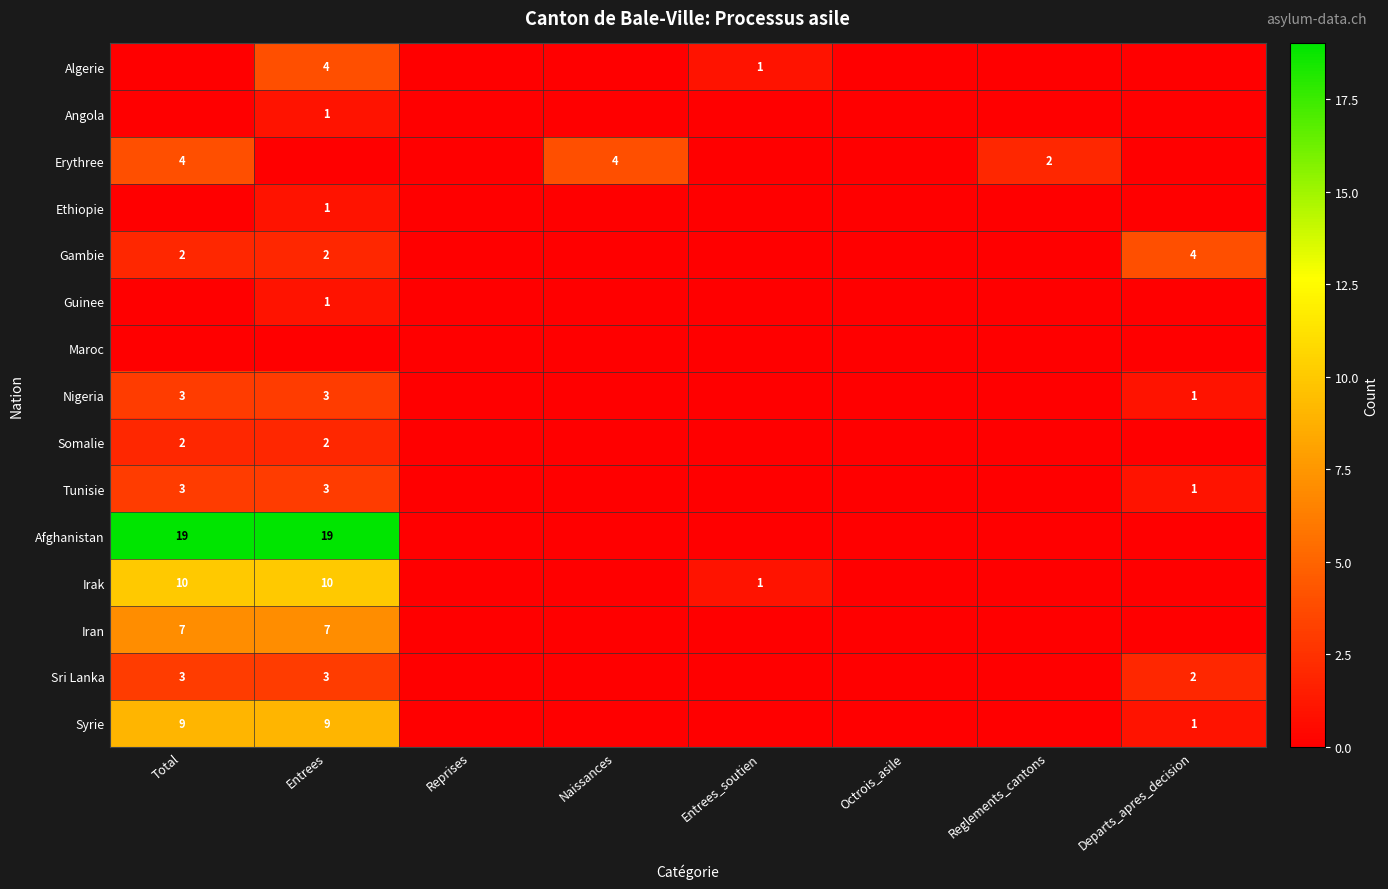

What is the average value of the Erythree series?

1